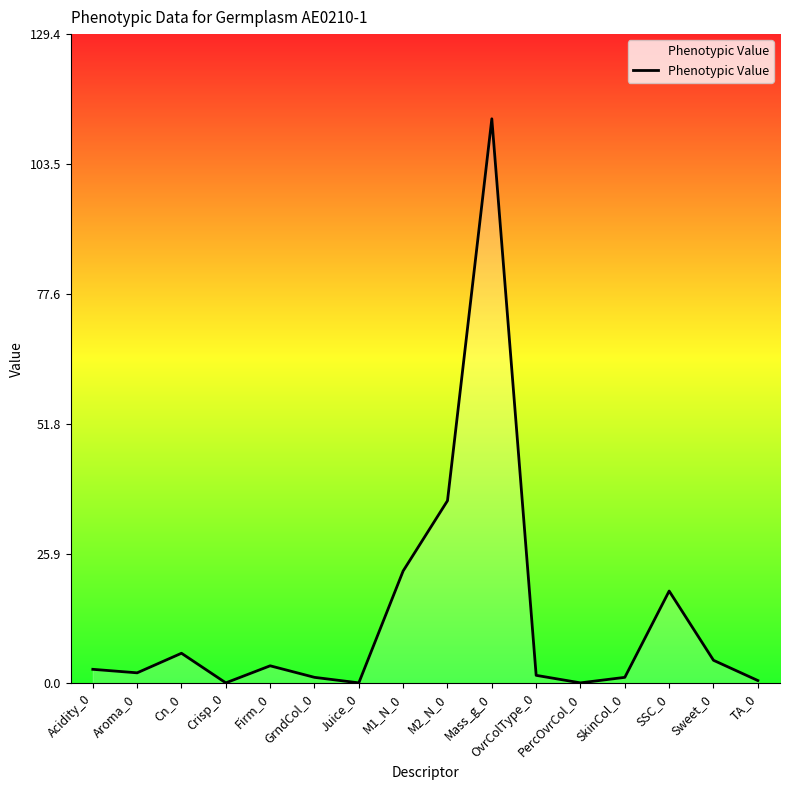

What is the change in value from M2_N_0 to TA_0?

-35.8